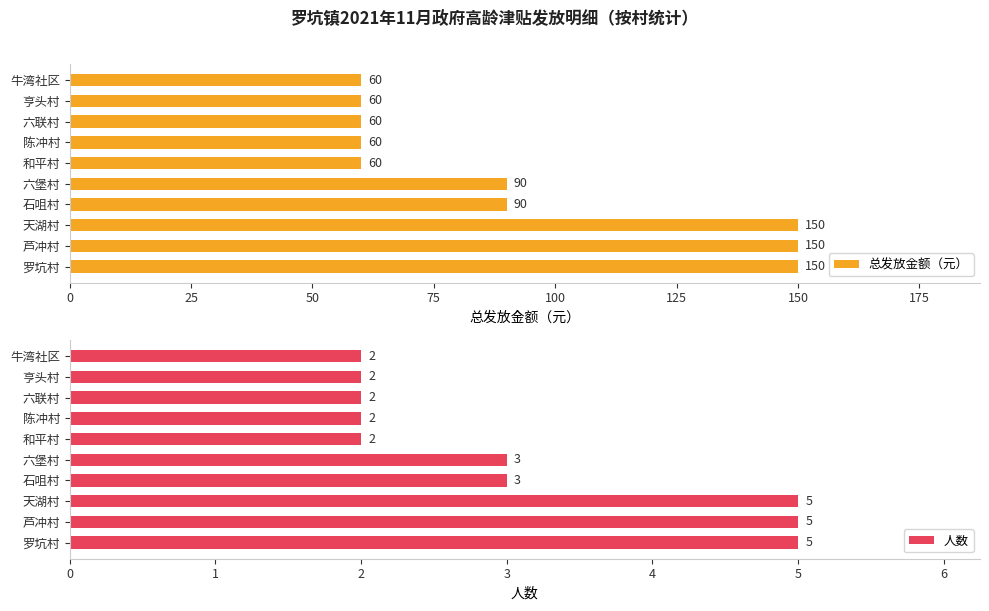

True or false: 总发放金额（元） has a value of 216 at 芦冲村.

False